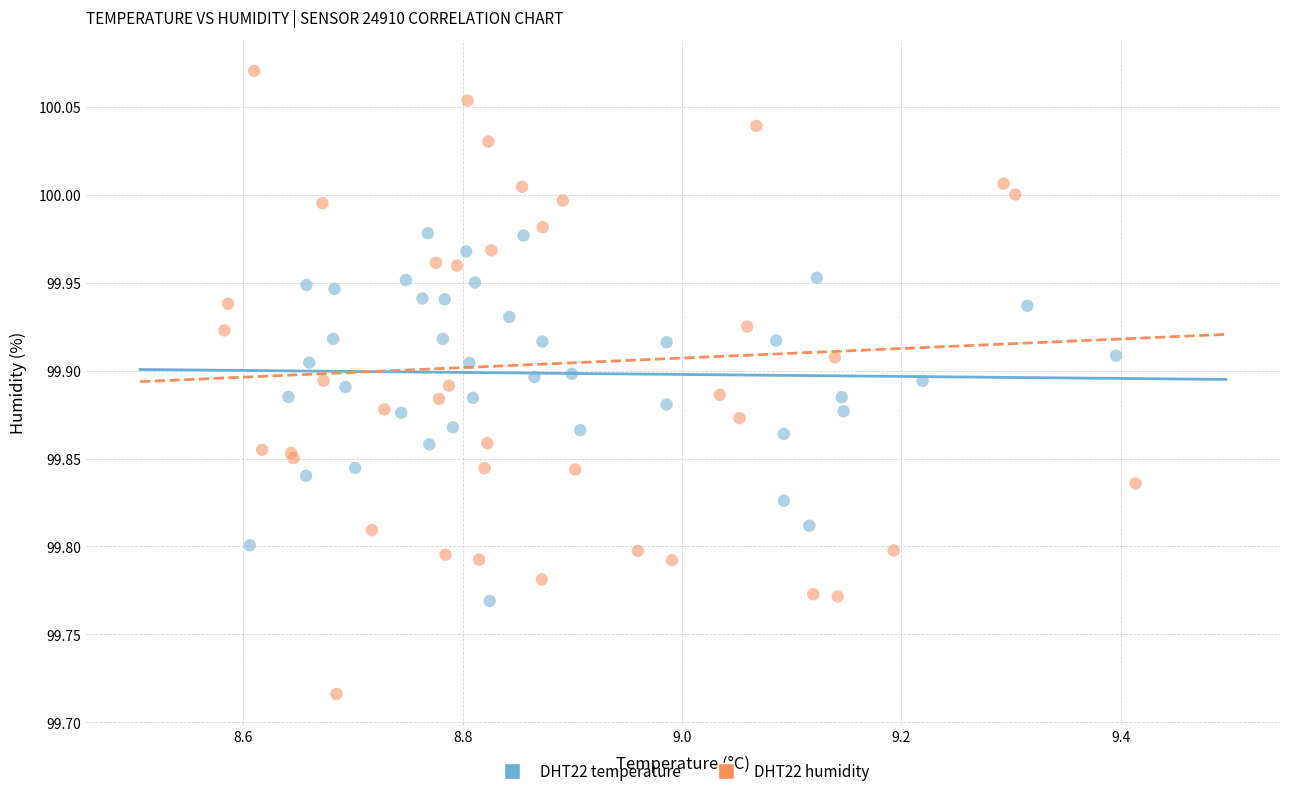

Which series has the largest Y range (max minus min)?

DHT22 humidity